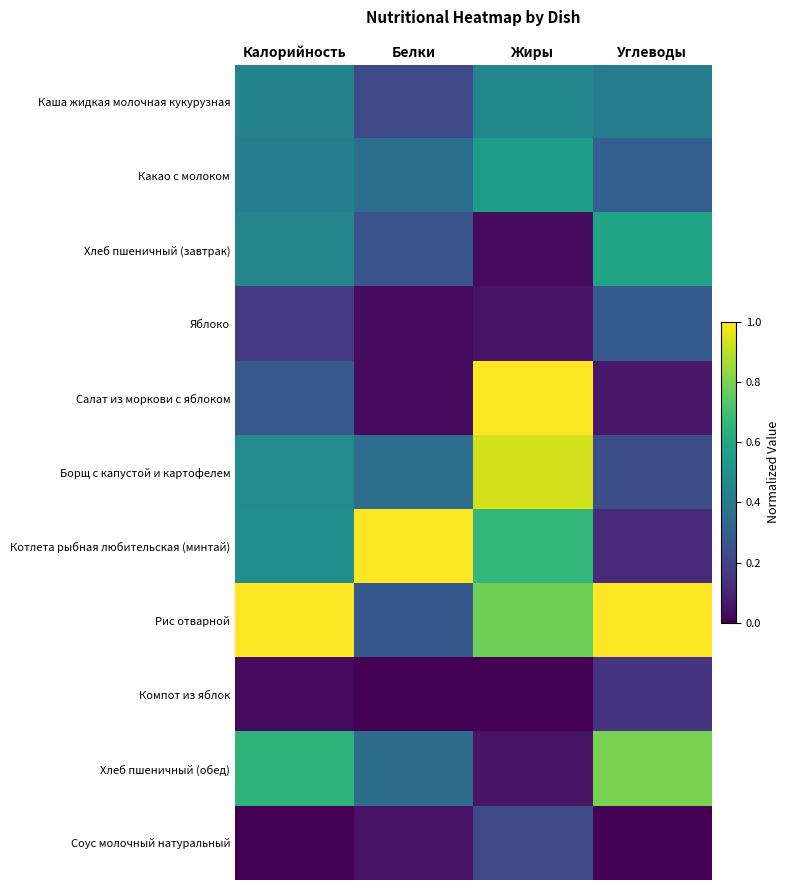

Reading left to right, list all the values displayed in this chart.

Каша жидкая молочная кукурузная: Калорийность=0.4	Белки=0.2	Жиры=0.5	Углеводы=0.4
Какао с молоком: Калорийность=0.4	Белки=0.4	Жиры=0.6	Углеводы=0.3
Хлеб пшеничный (завтрак): Калорийность=0.5	Белки=0.3	Жиры=0.0	Углеводы=0.6
Яблоко: Калорийность=0.2	Белки=0.0	Жиры=0.1	Углеводы=0.3
Салат из моркови с яблоком: Калорийность=0.3	Белки=0.0	Жиры=1.0	Углеводы=0.1
Борщ с капустой и картофелем: Калорийность=0.5	Белки=0.4	Жиры=0.9	Углеводы=0.2
Котлета рыбная любительская (минтай): Калорийность=0.5	Белки=1.0	Жиры=0.7	Углеводы=0.1
Рис отварной: Калорийность=1.0	Белки=0.3	Жиры=0.8	Углеводы=1.0
Компот из яблок: Калорийность=0.0	Белки=0.0	Жиры=0.0	Углеводы=0.2
Хлеб пшеничный (обед): Калорийность=0.6	Белки=0.4	Жиры=0.1	Углеводы=0.8
Соус молочный натуральный: Калорийность=0.0	Белки=0.0	Жиры=0.2	Углеводы=0.0